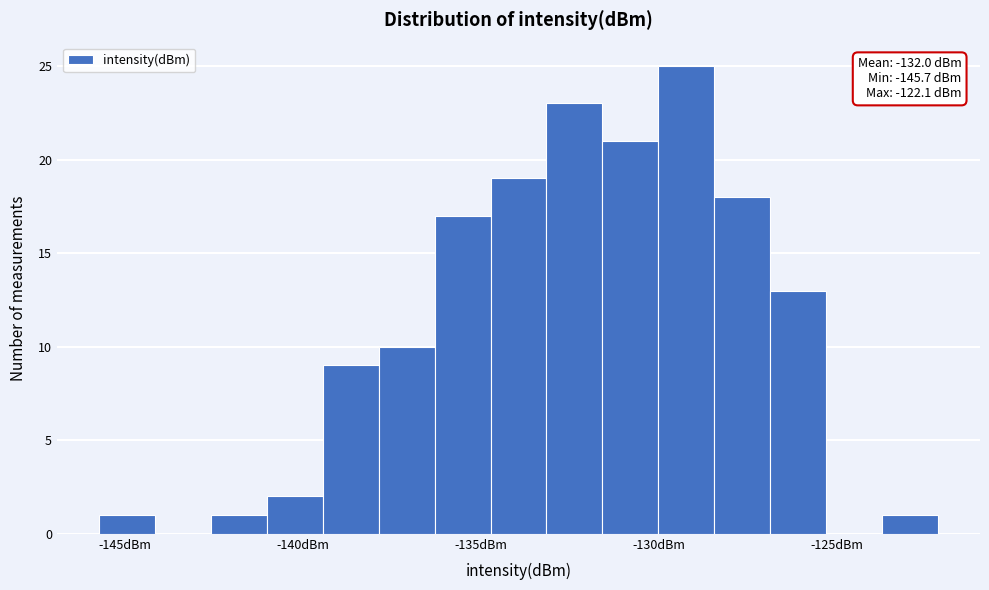

Around what value on the x-axis is the tallest bar? Give the approximate position of its centre, as read against the axis.

-129.0